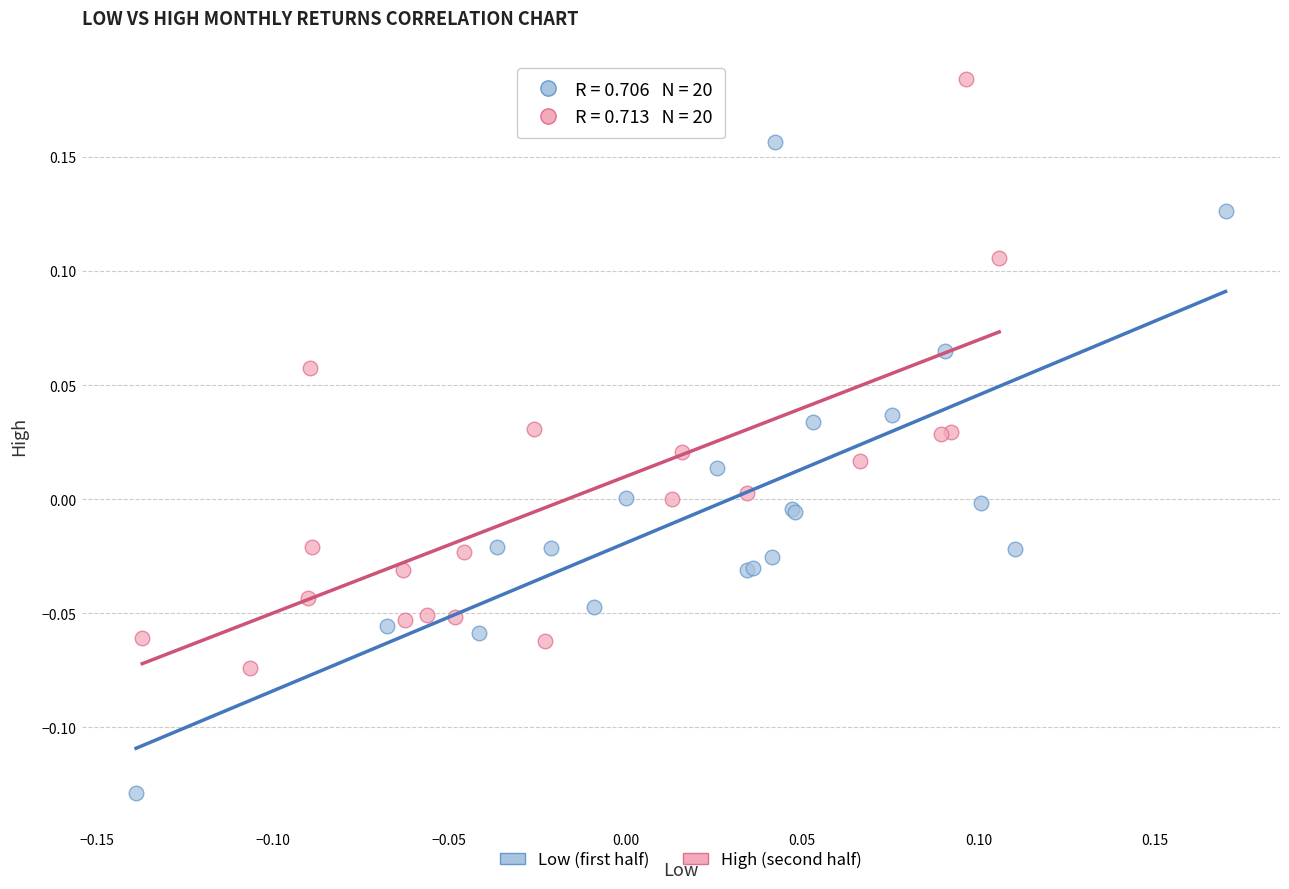

Which series contains the highest Y value?

High (second half)